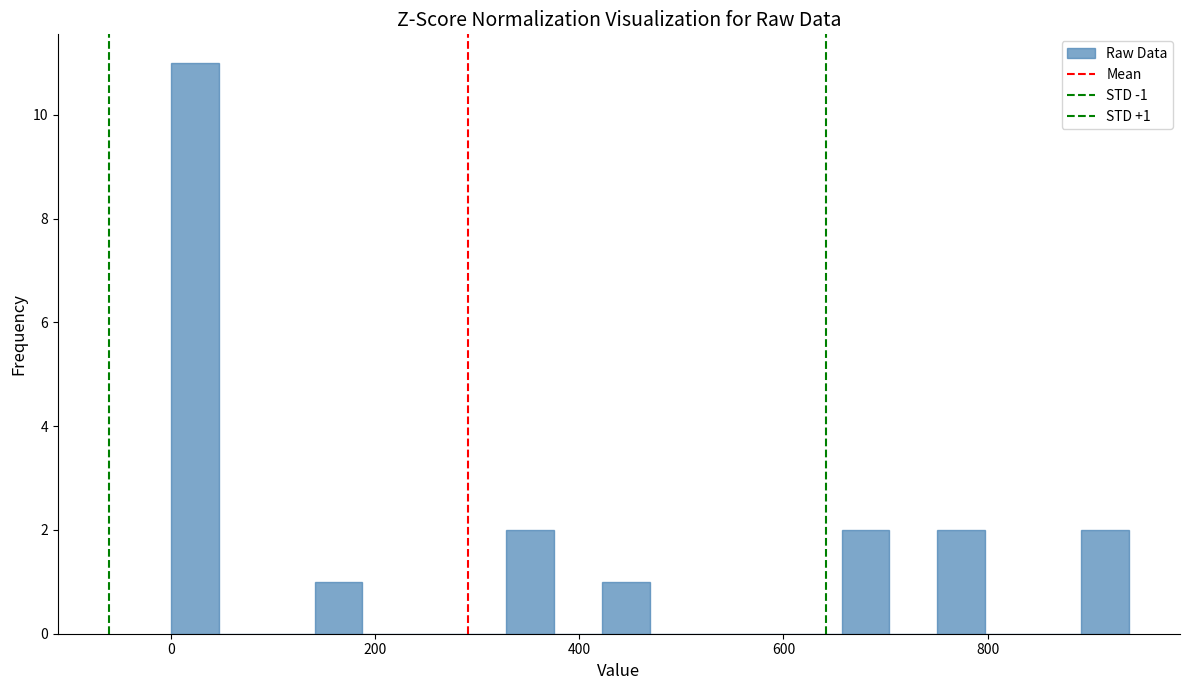

Around what value on the x-axis is the tallest bar? Give the approximate position of its centre, as read against the axis.

20